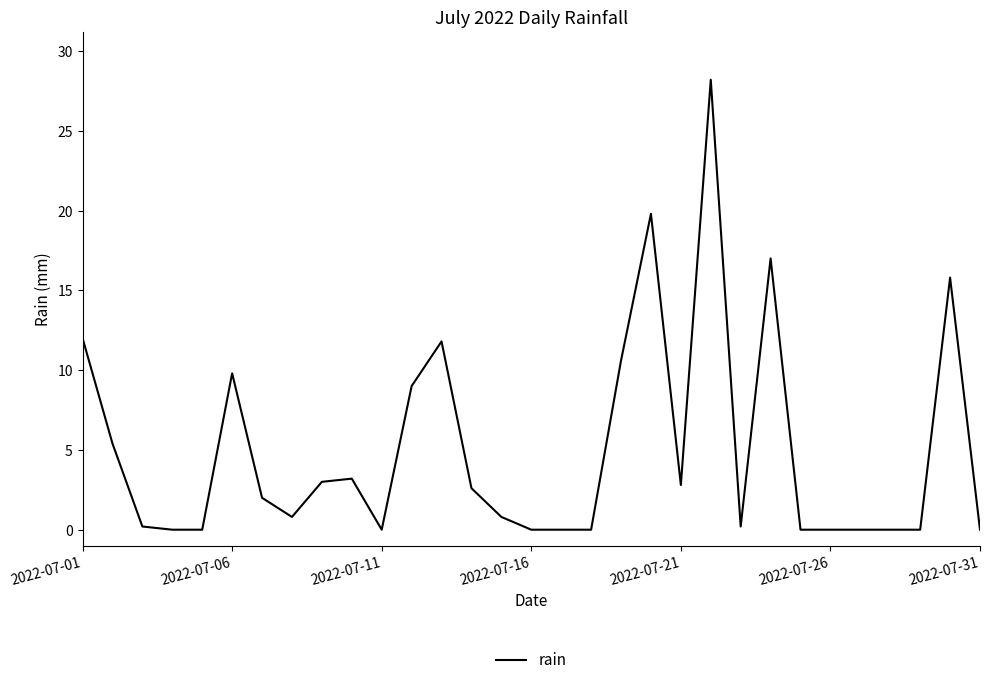

What is the difference between the maximum and minimum values?

28.2